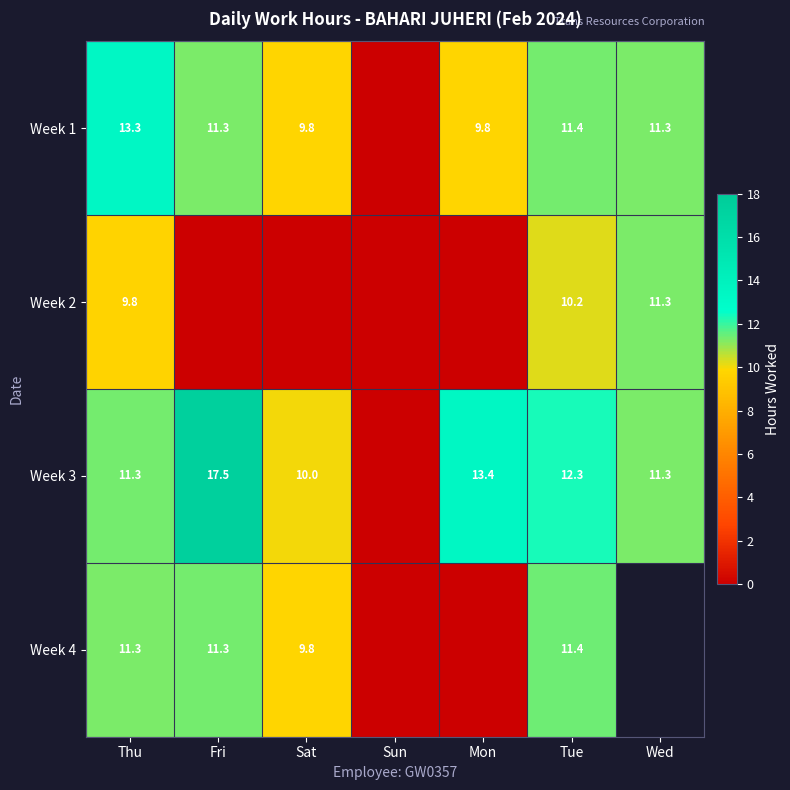

How many series are shown in this chart?

4